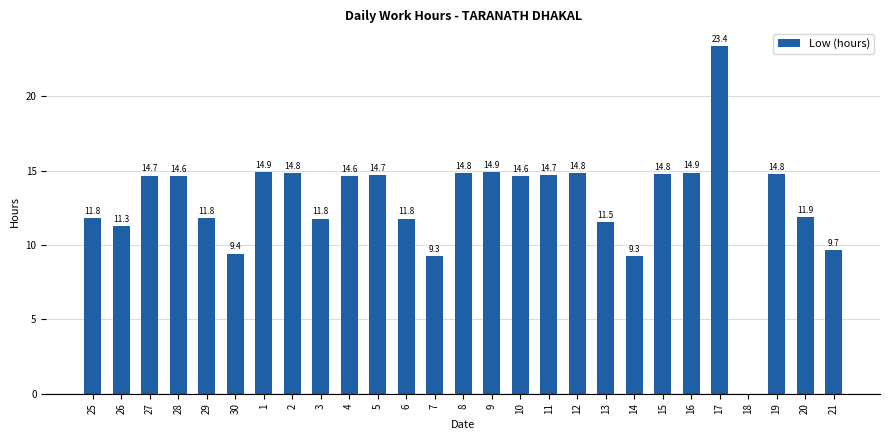

Reading right to left, list all the values displayed in this chart.

21=9.7	20=11.9	19=14.8	18=0.0	17=23.4	16=14.9	15=14.8	14=9.3	13=11.5	12=14.8	11=14.7	10=14.6	9=14.9	8=14.8	7=9.3	6=11.8	5=14.7	4=14.6	3=11.8	2=14.8	1=14.9	30=9.4	29=11.8	28=14.6	27=14.7	26=11.3	25=11.8